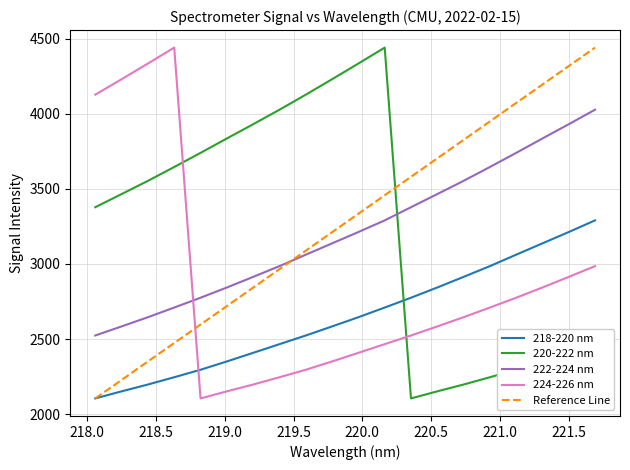

How many values in the 218-220 nm series exceed 2645?

10